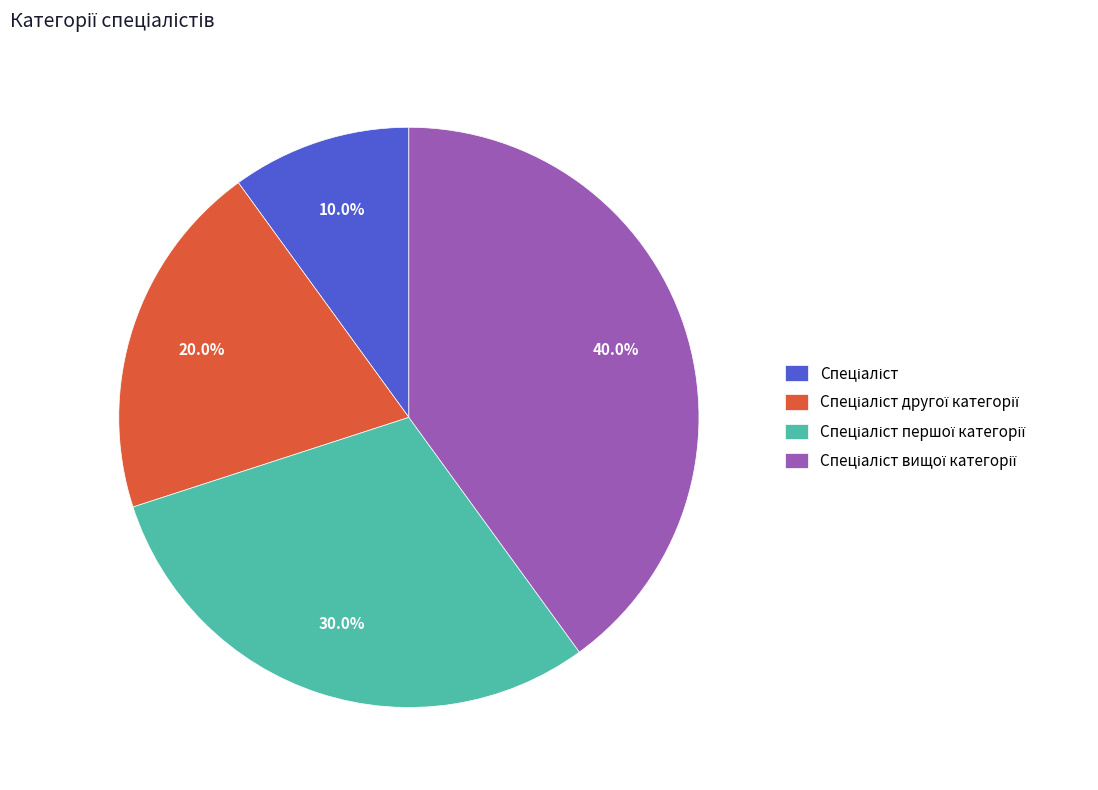

To the nearest percent, what is the difference between the largest and smallest slice percentages?

30%